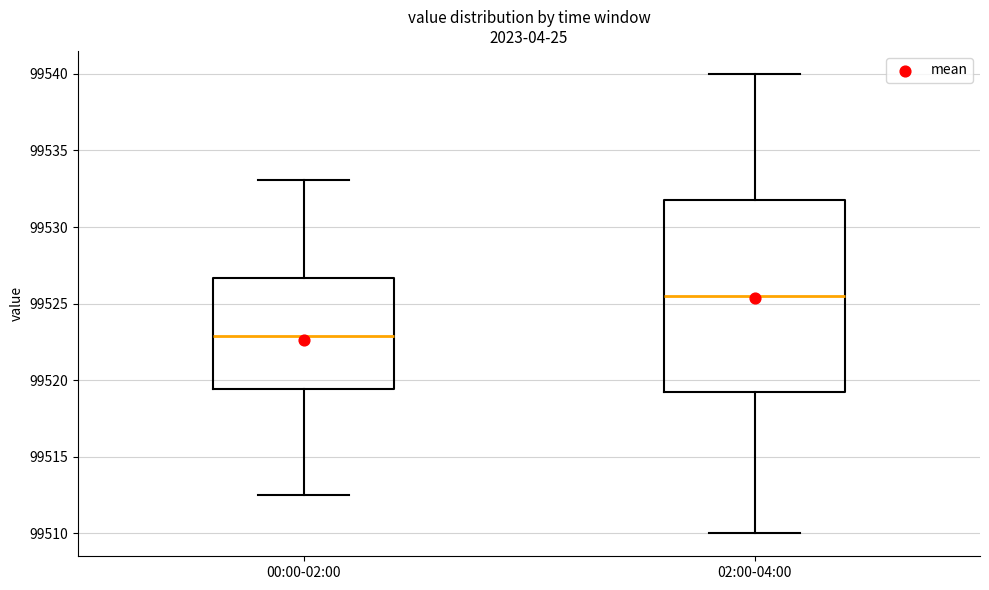

Where is the lower edge of the box for 00:00-02:00 on the y-axis? The values are not printed on the chart, so give them approximately, as read against the axis.

99519.5